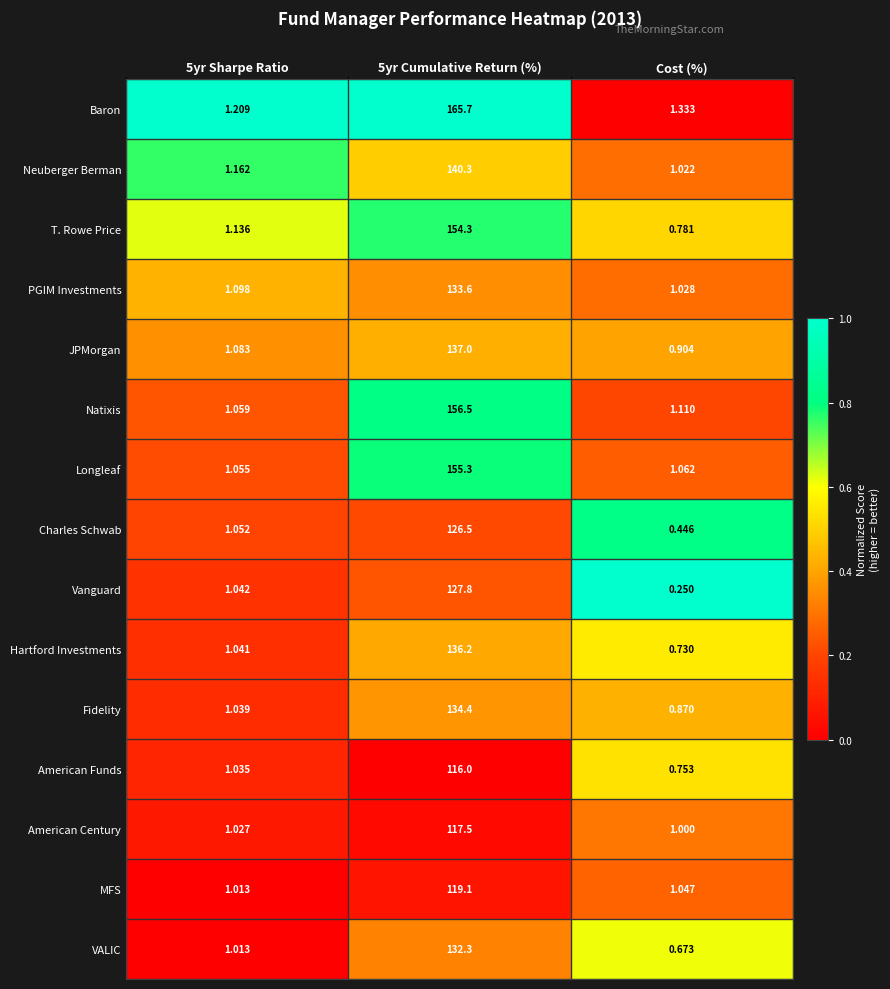

Which series has the widest spread of values?

Baron